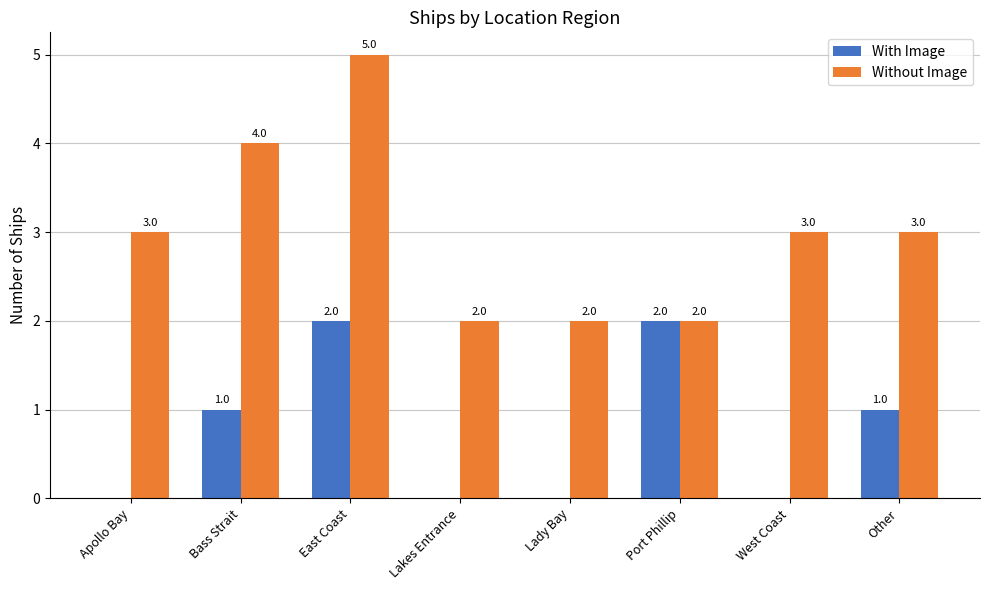

At which category is the sum across all series the highest?

East Coast